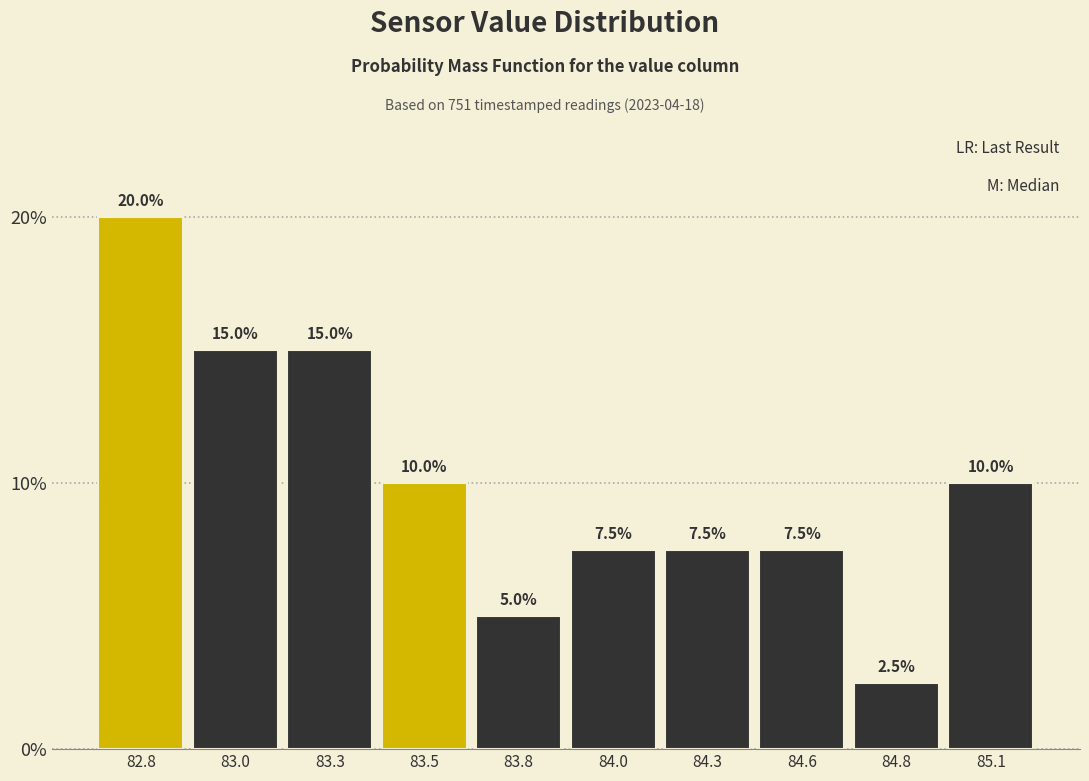

Reading left to right, transcribe all the data shown in this chart.

20.0	15.0	15.0	10.0	5.0	7.5	7.5	7.5	2.5	10.0